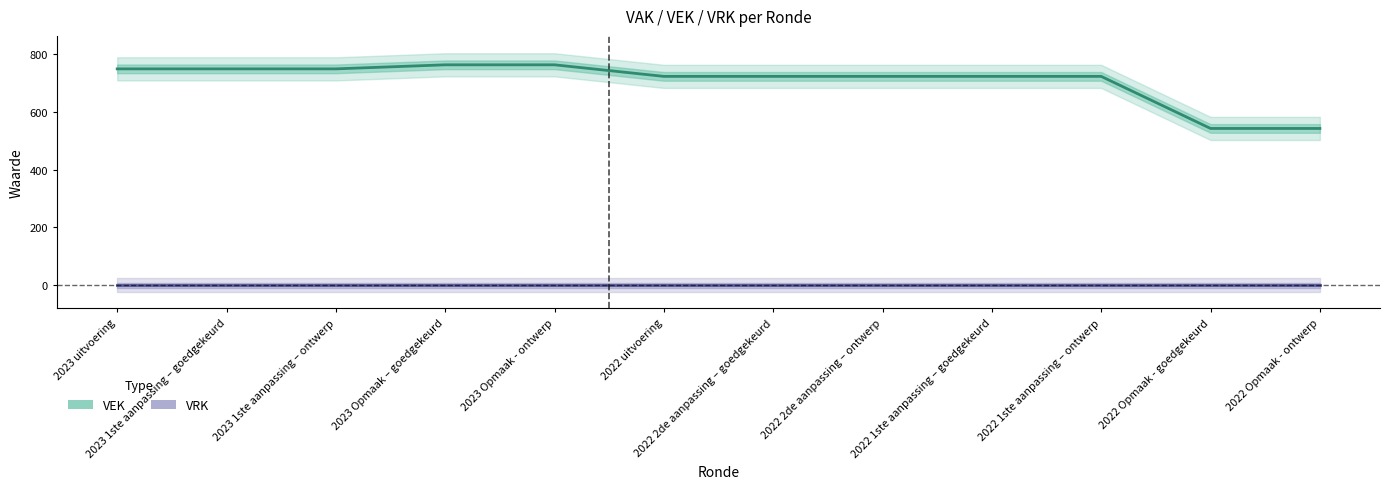

Reading left to right, list all the values displayed in this chart.

VEK: 2023 uitvoering=748	2023 1ste aanpassing – goedgekeurd=748	2023 1ste aanpassing – ontwerp=748	2023 Opmaak – goedgekeurd=762	2023 Opmaak - ontwerp=762	2022 uitvoering=722	2022 2de aanpassing – goedgekeurd=722	2022 2de aanpassing – ontwerp=722	2022 1ste aanpassing – goedgekeurd=722	2022 1ste aanpassing – ontwerp=722	2022 Opmaak - goedgekeurd=542	2022 Opmaak - ontwerp=542
VRK: 2023 uitvoering=0	2023 1ste aanpassing – goedgekeurd=0	2023 1ste aanpassing – ontwerp=0	2023 Opmaak – goedgekeurd=0	2023 Opmaak - ontwerp=0	2022 uitvoering=0	2022 2de aanpassing – goedgekeurd=0	2022 2de aanpassing – ontwerp=0	2022 1ste aanpassing – goedgekeurd=0	2022 1ste aanpassing – ontwerp=0	2022 Opmaak - goedgekeurd=0	2022 Opmaak - ontwerp=0